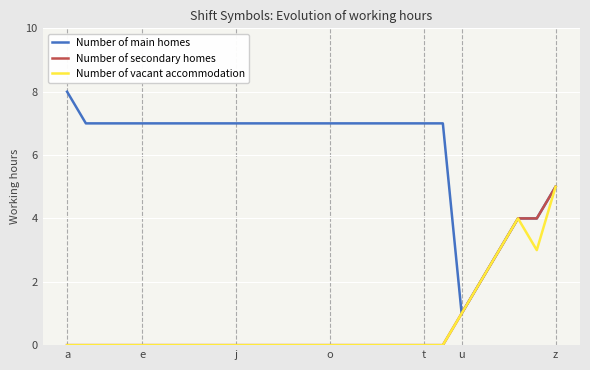

Count the Number of main homes values in the range 7 to 8.

21